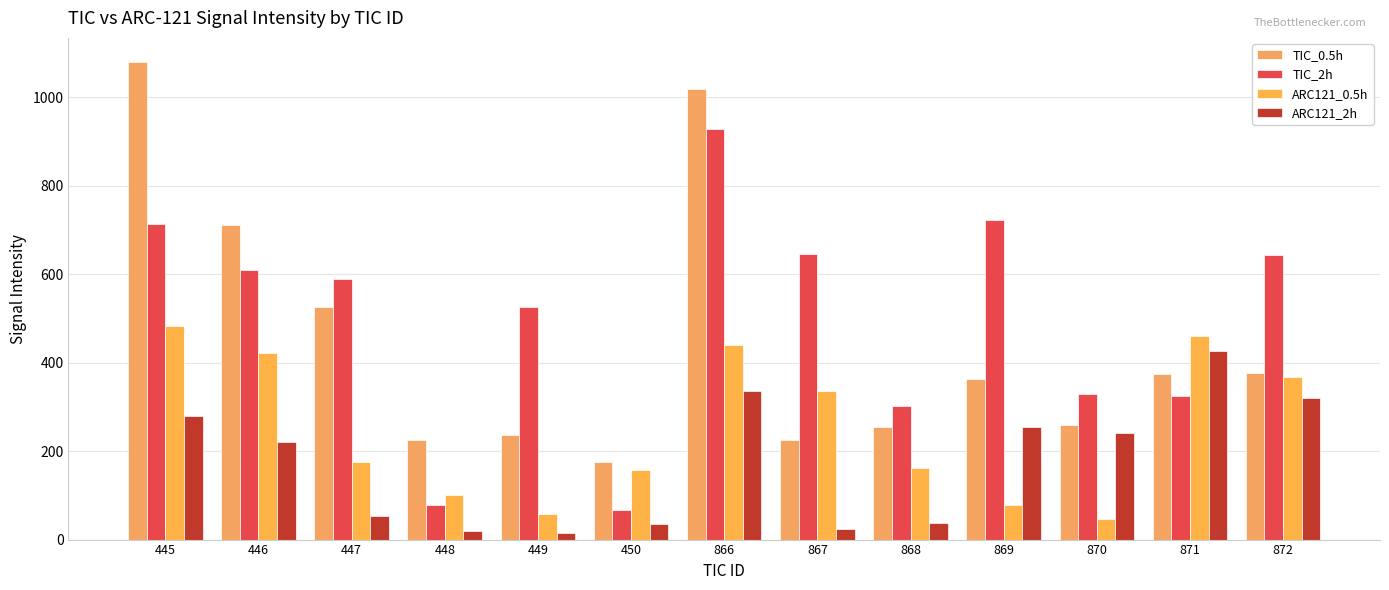

Rank the series at 871 from highest to lowest value.

ARC121_0.5h, ARC121_2h, TIC_0.5h, TIC_2h